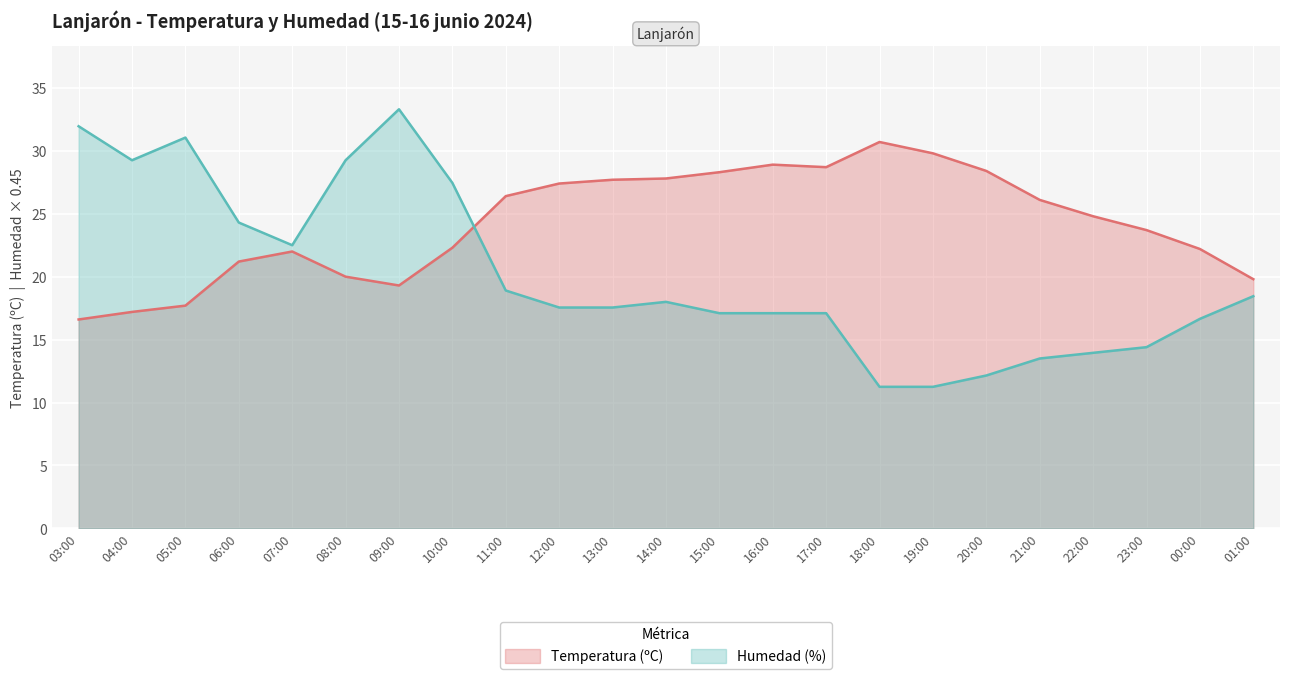

What are all the series names shown in the legend?

Temperatura (ºC), Humedad (%)